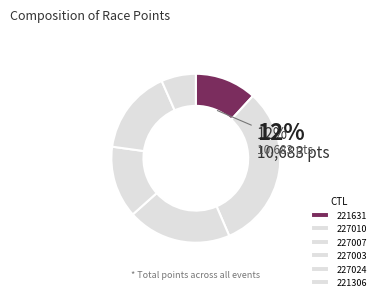

Combined, do 221306 and 227024 account for over 50%?

No